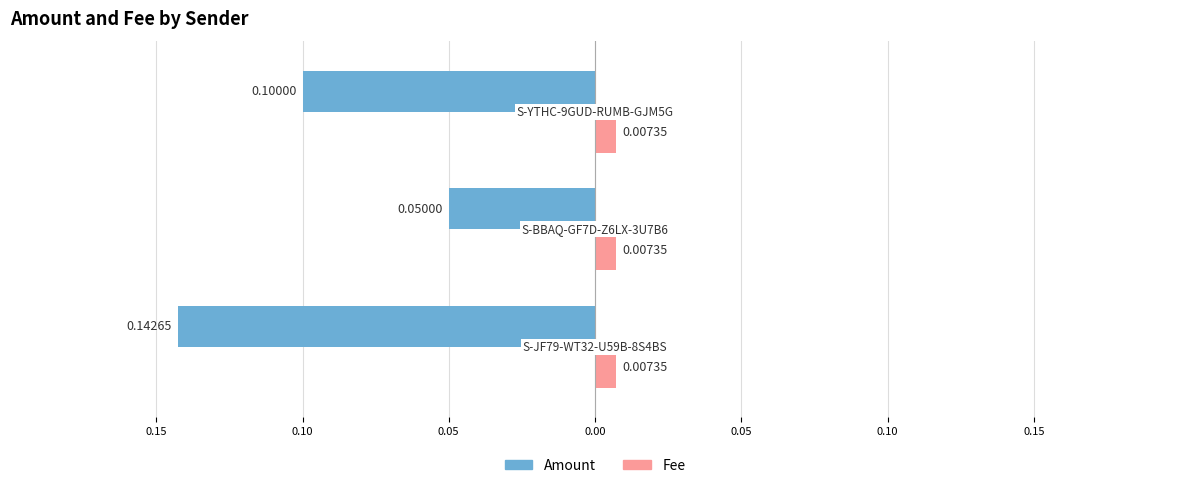

What are all the series names shown in the legend?

Amount, Fee